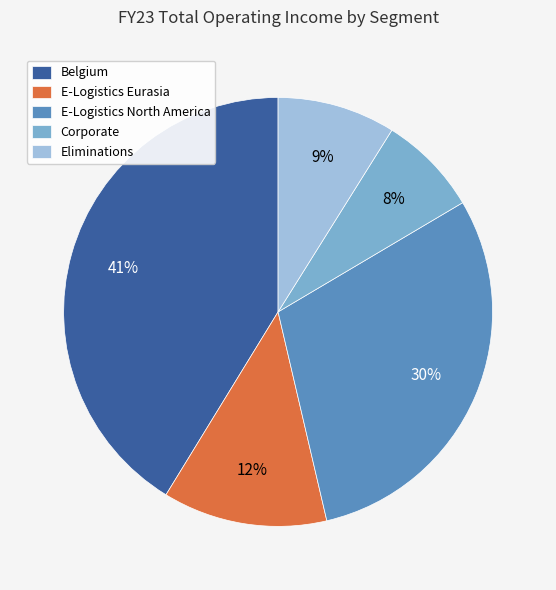

Is Corporate the majority of the pie?

No